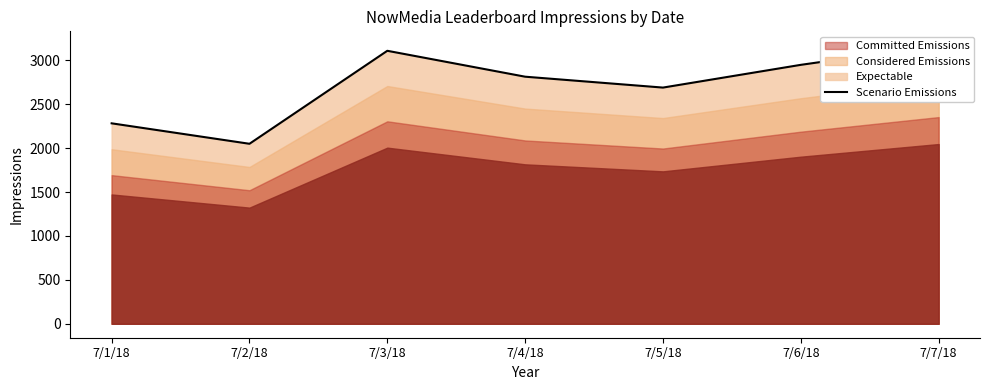

What is the sum of all values?

19067